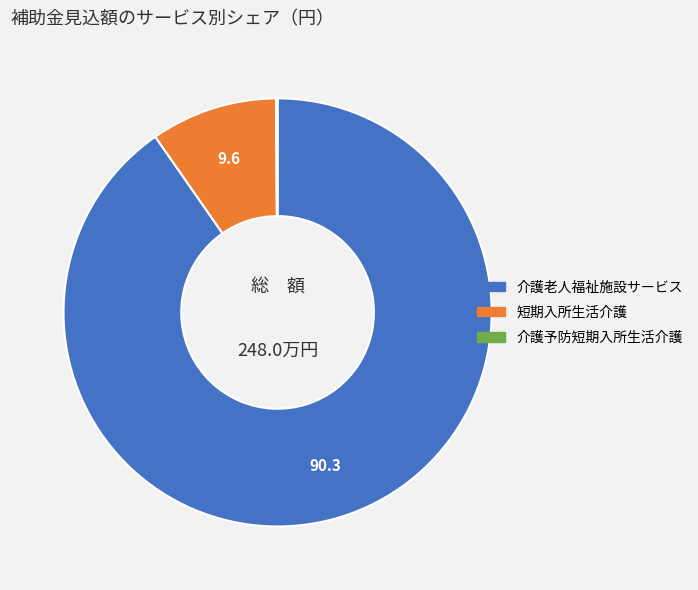

Is 介護老人福祉施設サービス the majority of the pie?

Yes